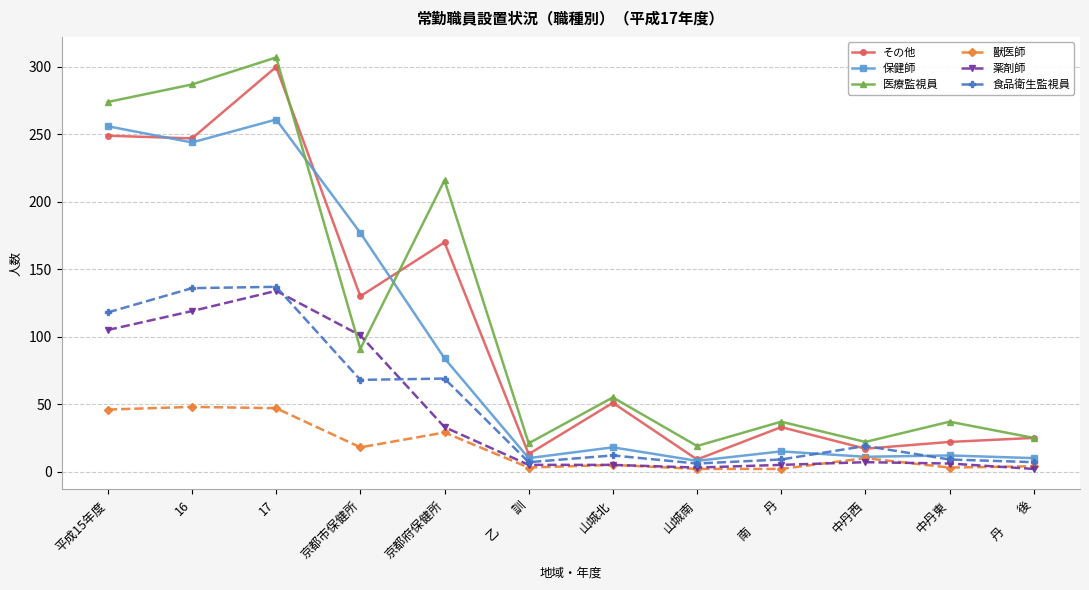

How many values in the 医療監視員 series are below 55?

6